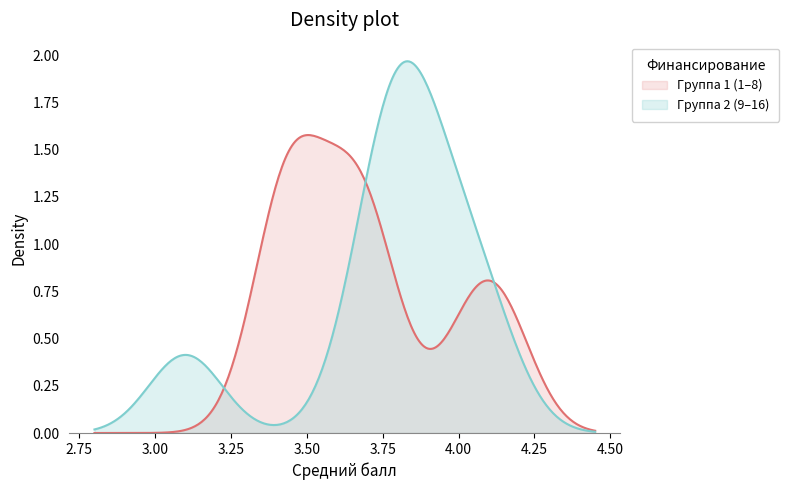

Rank the series by their maximum value, from lowest to highest.

Группа 1 (1–8), Группа 2 (9–16)